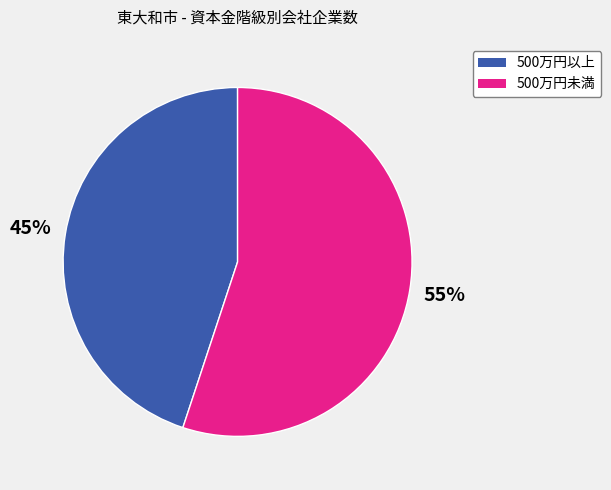

Does any single category account for the majority?

Yes